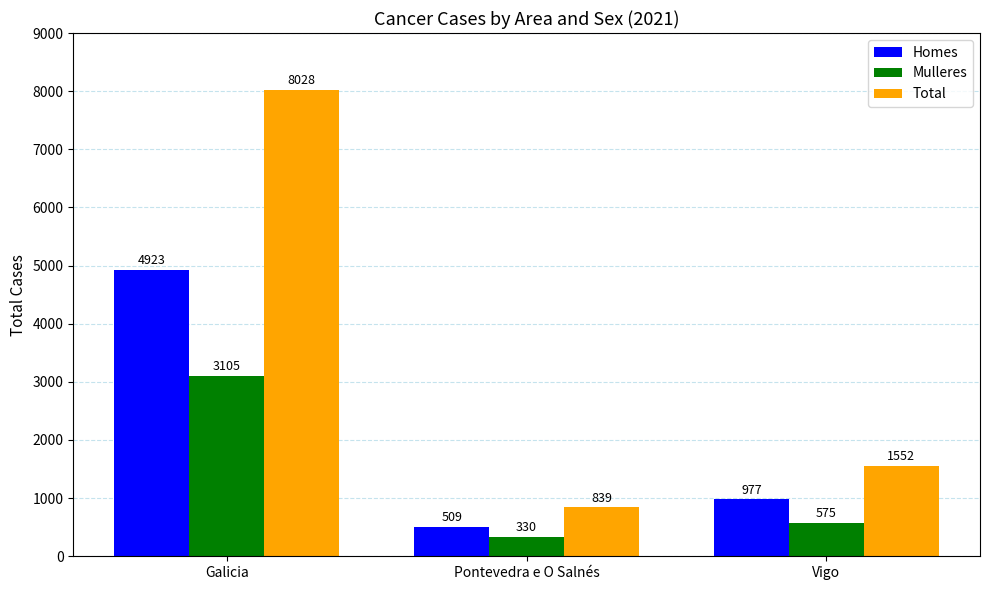

Is the value of Homes at Vigo greater than the value of Total at Pontevedra e O Salnés?

Yes